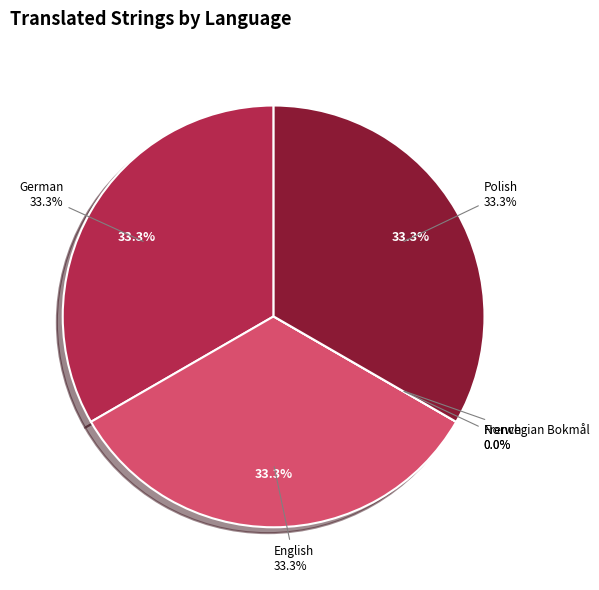

To the nearest percent, what is the average slice percentage?

20%